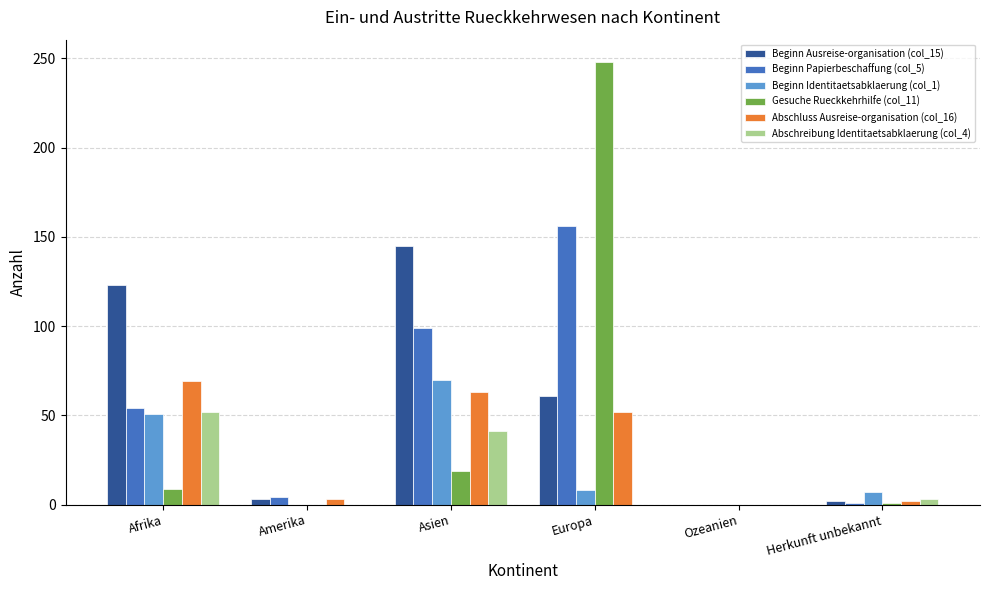

What value does the Abschluss Ausreise-organisation (col_16) series have at Asien?

63